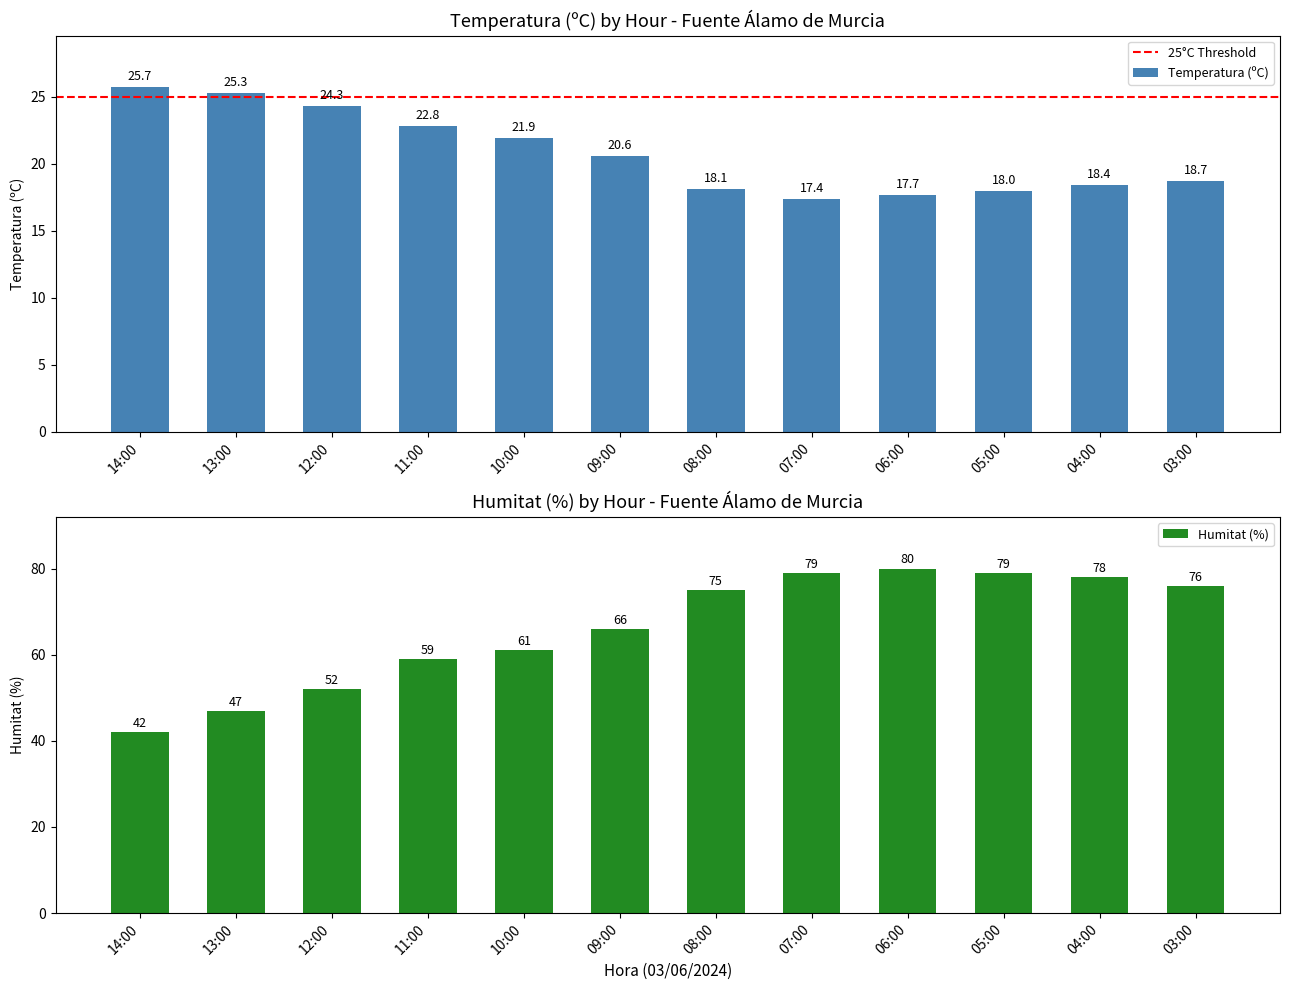

Is it true that Humitat (%) equals 79.0 at 05:00?

True